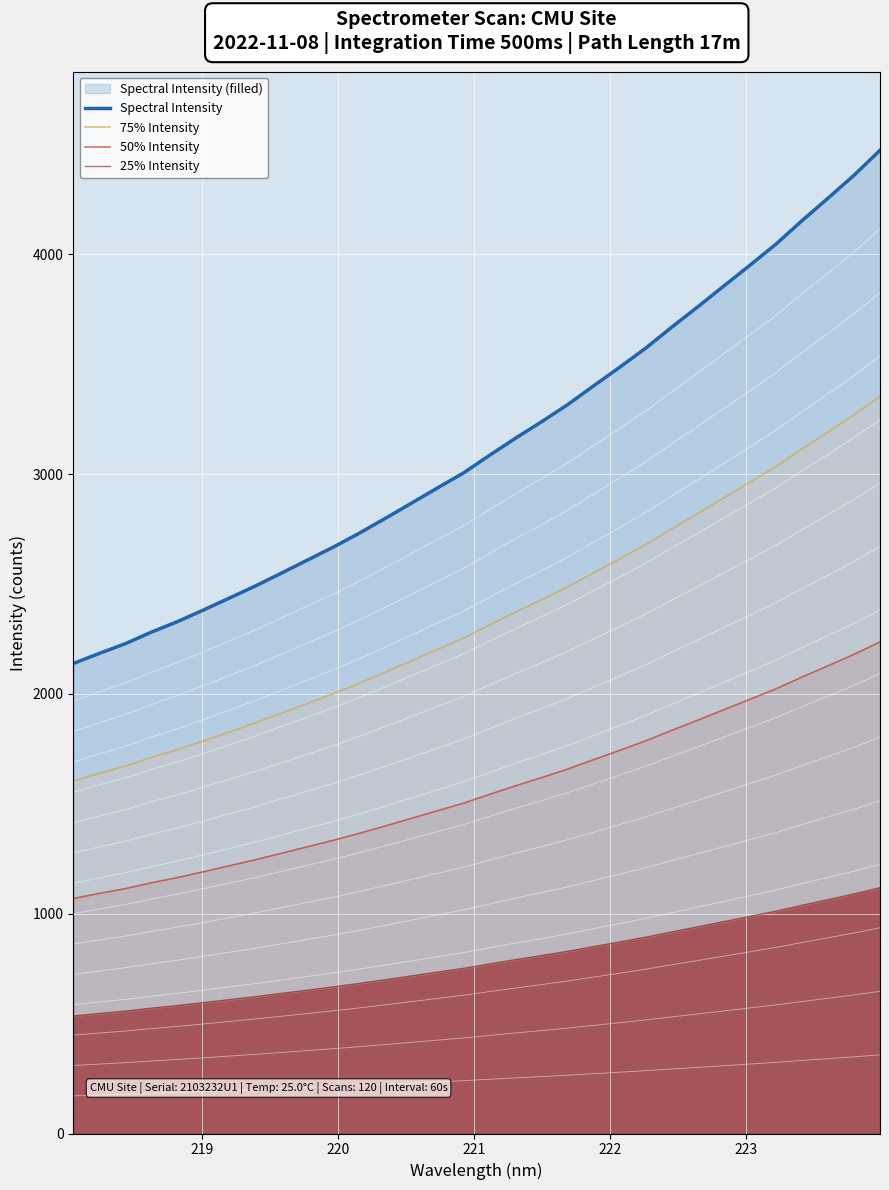

Which series has the largest range (max minus min)?

Spectral Intensity